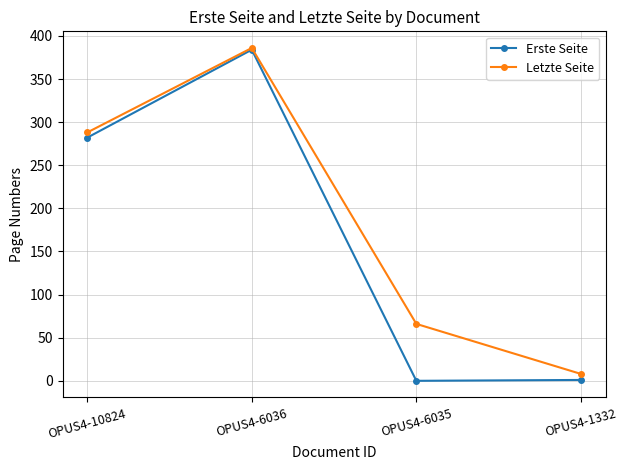

What is the total value across all series at OPUS4-6035?

66